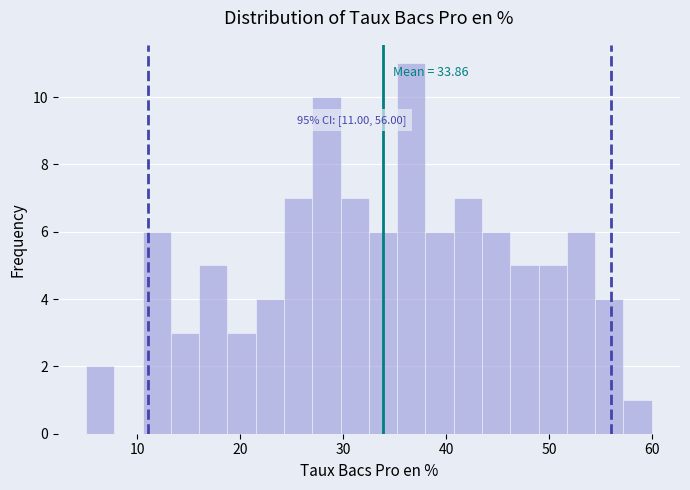

Read against the x-axis, roughly where is the centre of the tallest bar?

37